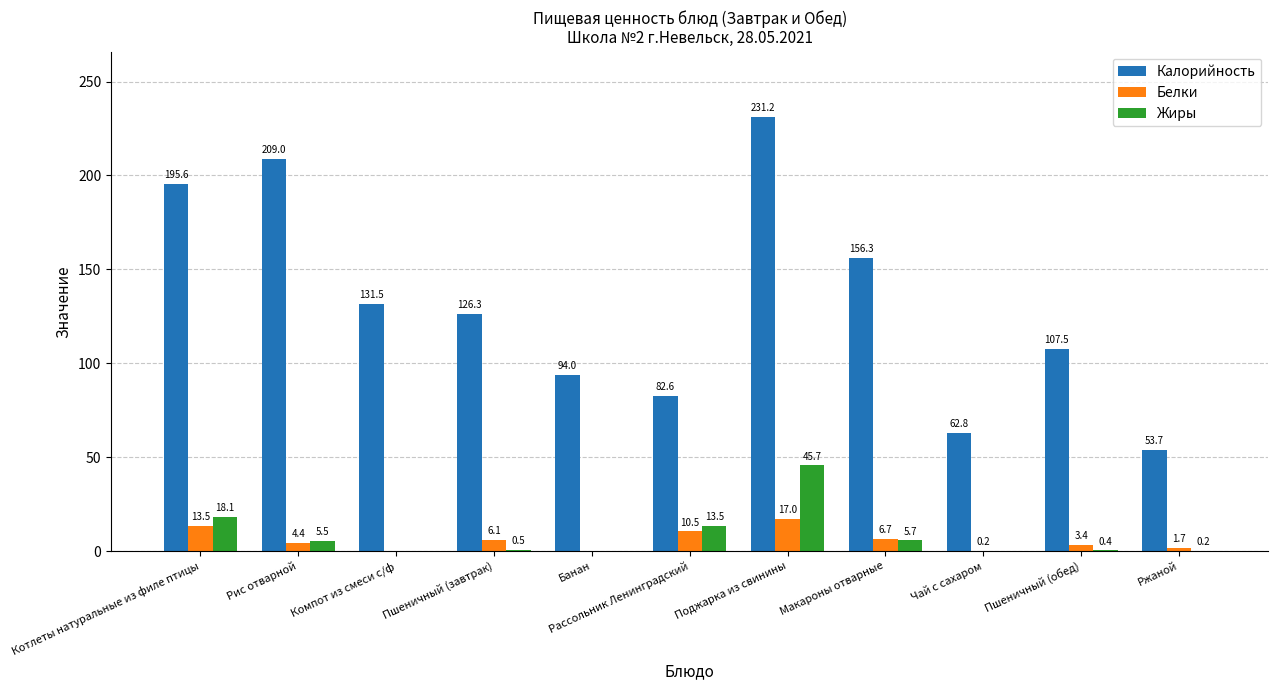

Is it true that Жиры equals 16.5 at Поджарка из свинины?

False